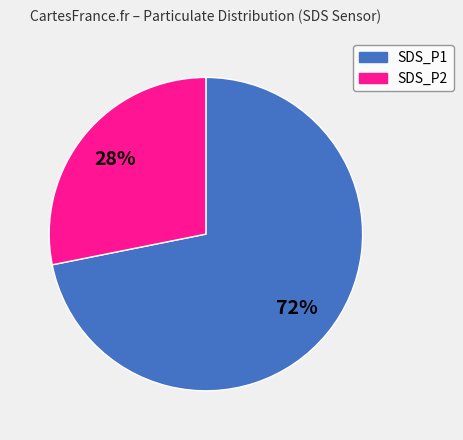

To the nearest percent, what is the difference between the SDS_P1 and SDS_P2 slice percentages?

44%